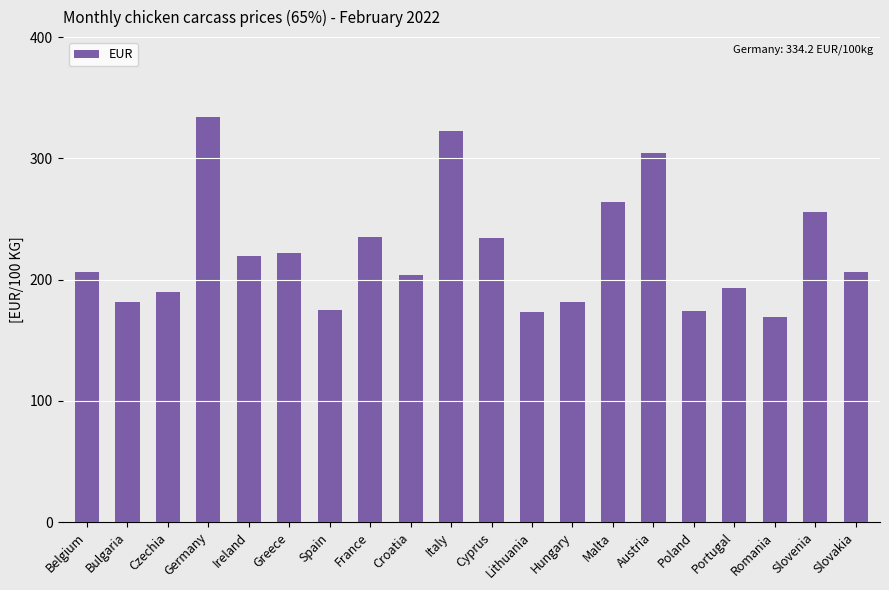

Is it true that the value at Bulgaria is 181.2?

True